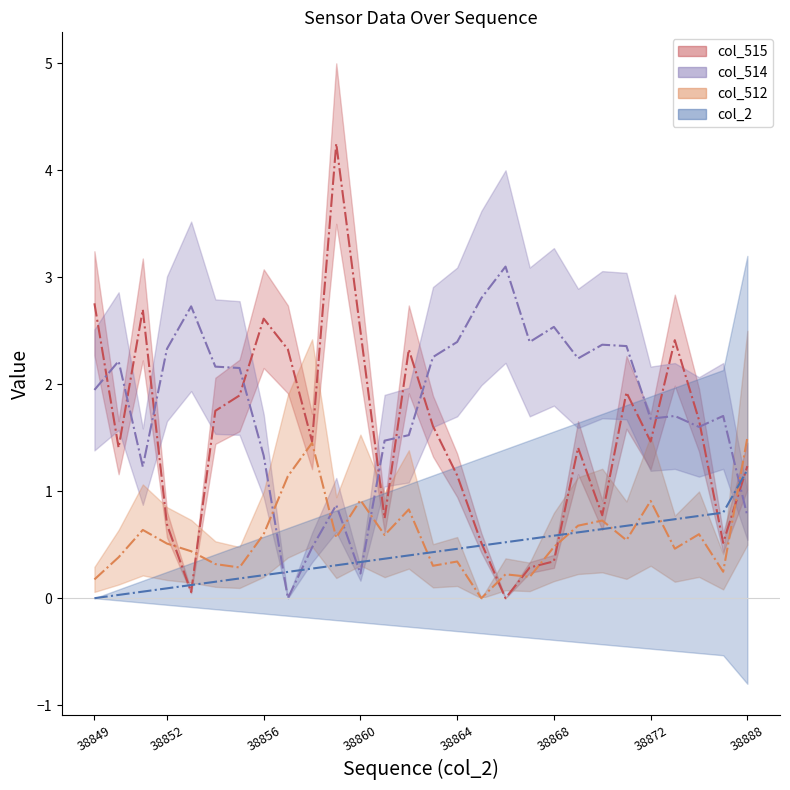

Is the value of col_512 at 38864 greater than the value of col_2 at 38853?

Yes